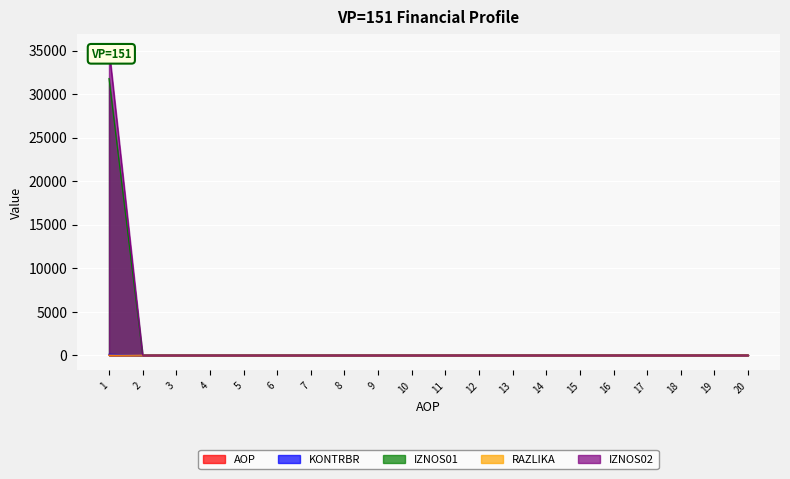

The value of IZNOS02 at 2 is -16125.4. True or false?

False